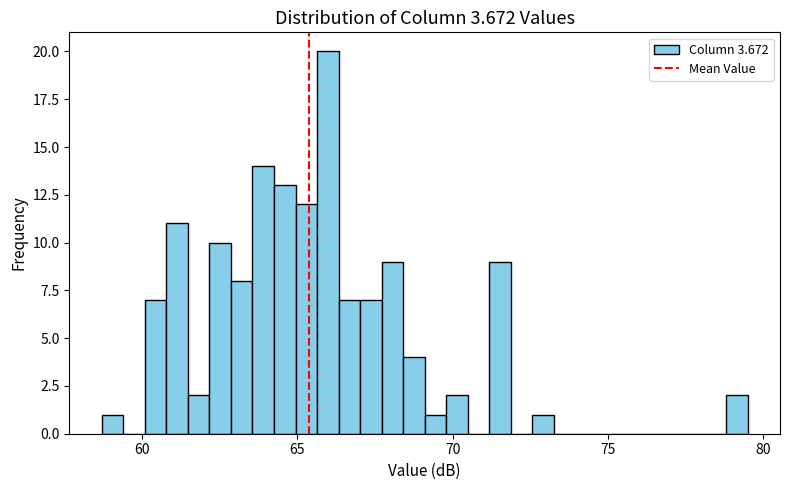

Read against the x-axis, roughly where is the centre of the tallest bar?

66.0